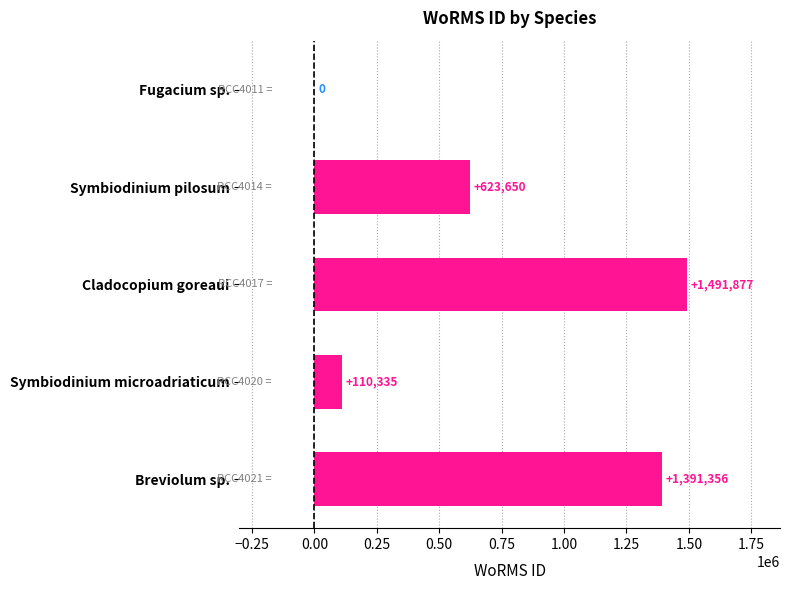

How many distinct data groups are displayed?

1